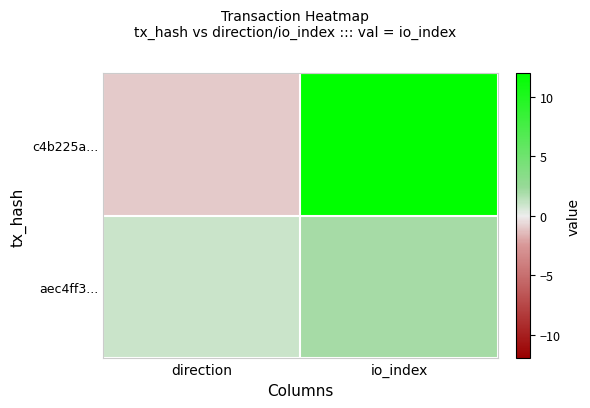

Reading left to right, extract all data points from this chart.

c4b225a...: direction=-1	io_index=12
aec4ff3...: direction=1	io_index=2